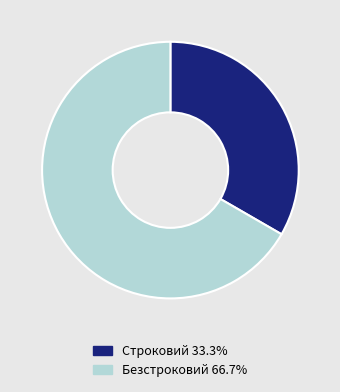

Which slice is the largest?

Безстроковий